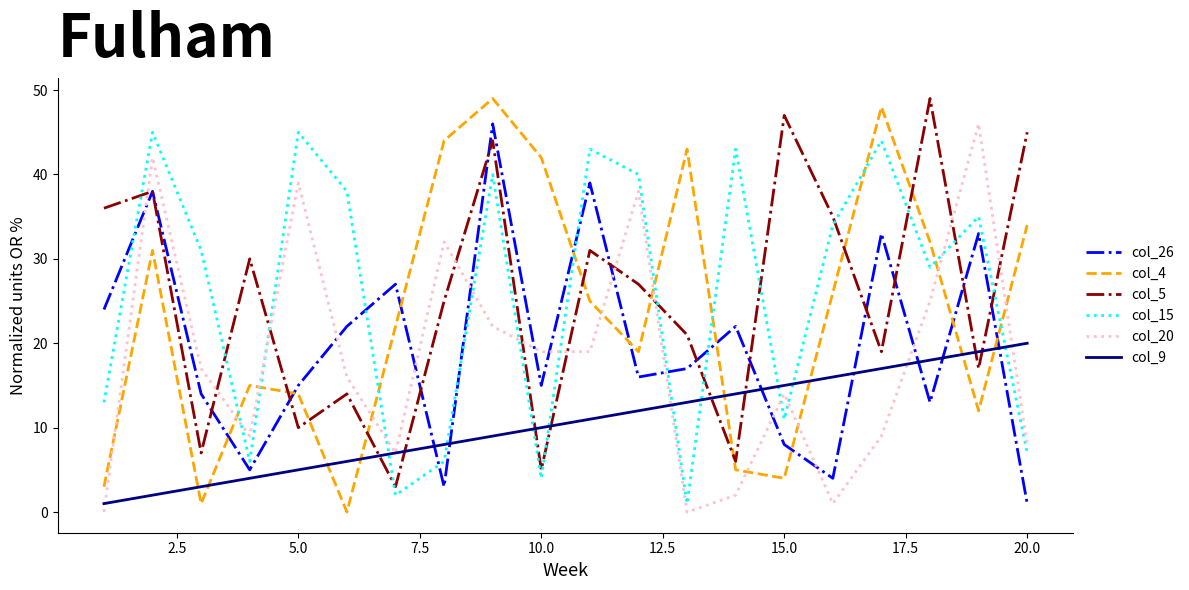

What is the maximum value shown in the chart?

49